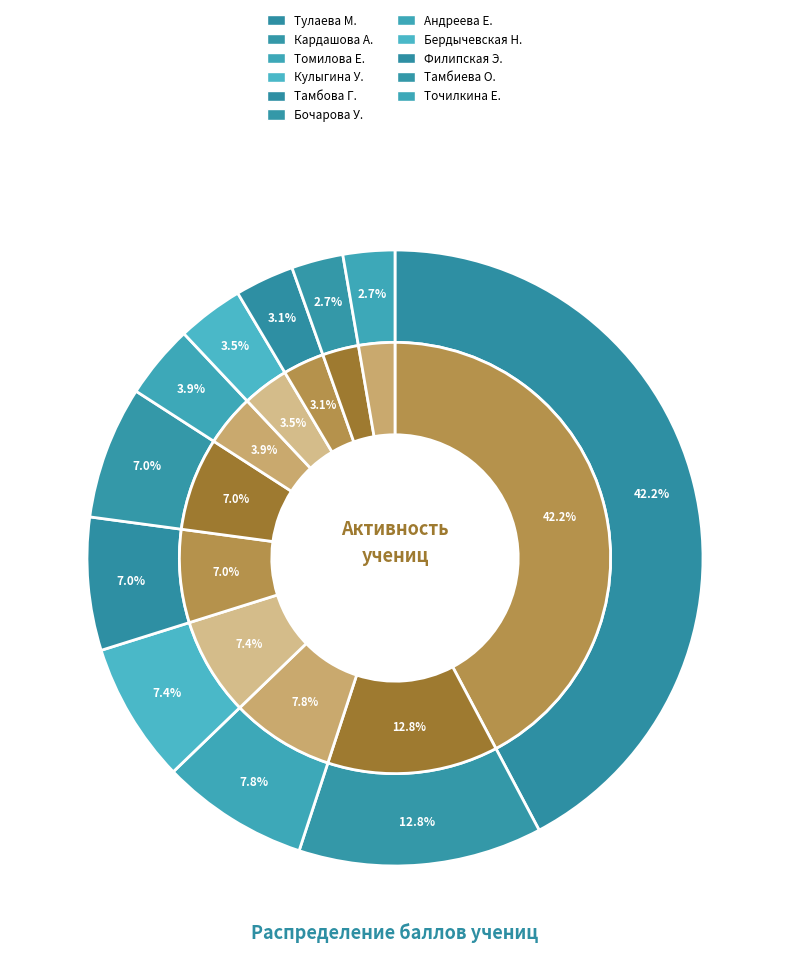

How many slices are in this pie chart?

11